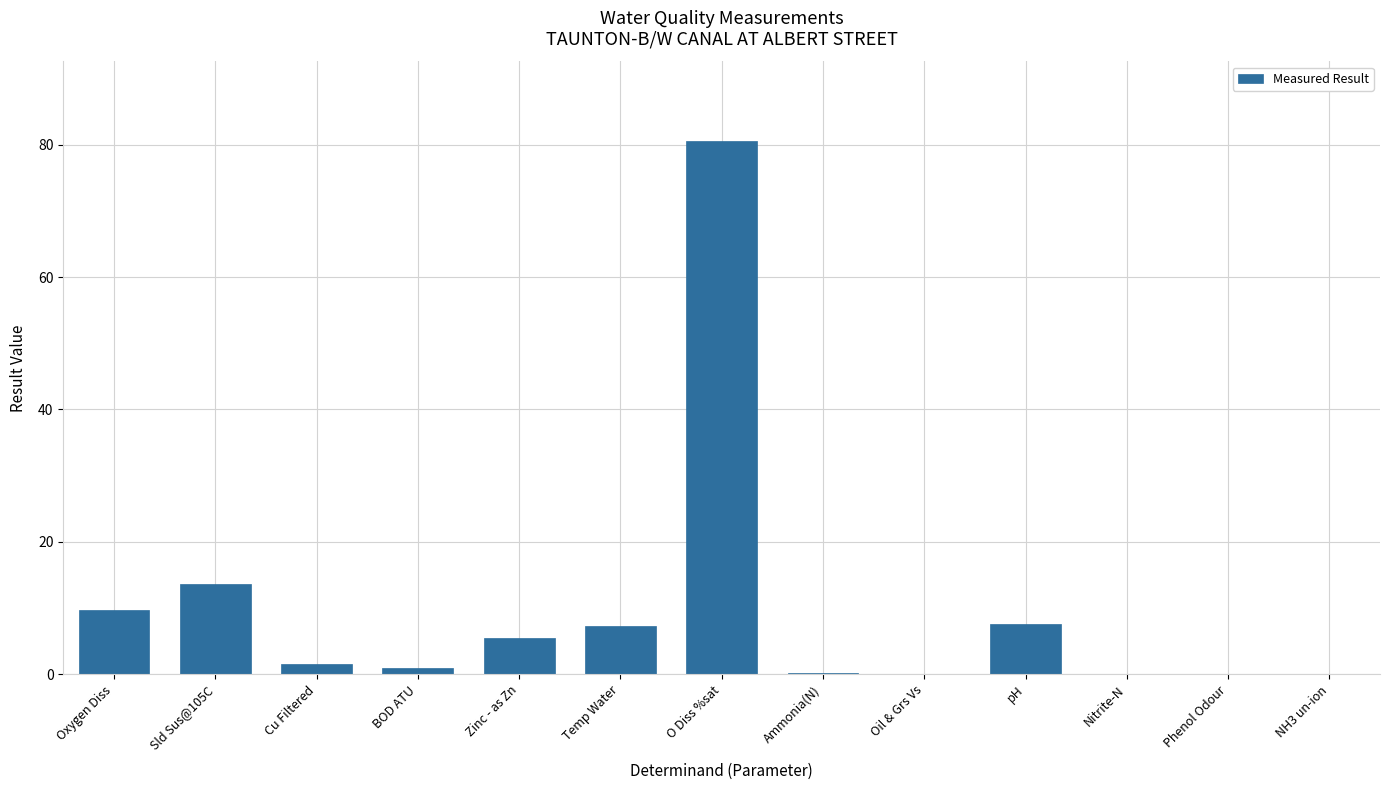

What is the sum of the values at O Diss %sat and Zinc - as Zn?

86.0